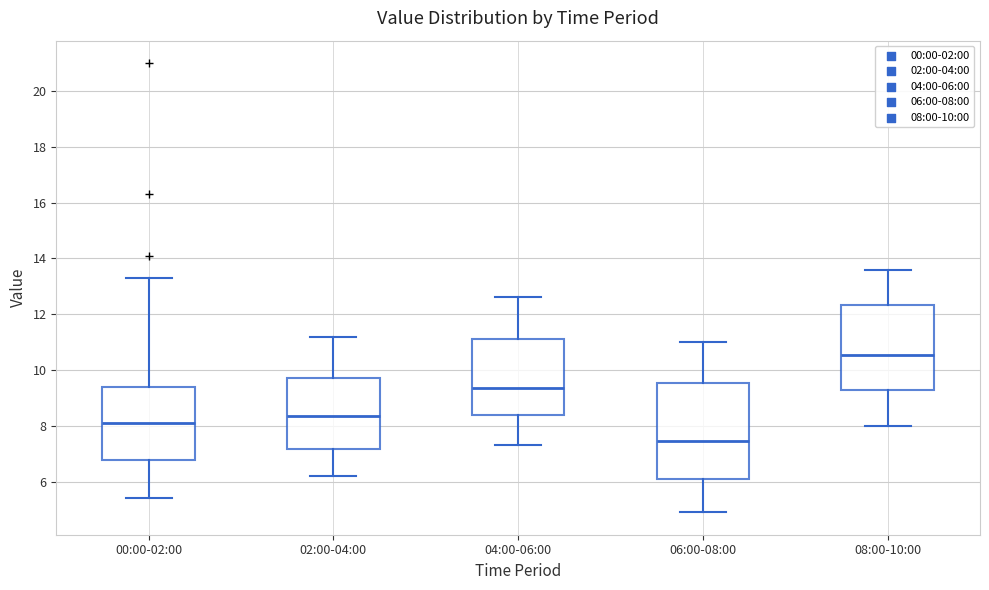

Reading left to right, read every box against the y-axis: the position of its median line, the range the box covers, and the ends of its whiskers. The values are not printed on the chart, so give them approximately, as read against the axis.

00:00-02:00: median 8.2, box 6.8 to 9.4, whiskers 5.4 to 13.4
02:00-04:00: median 8.4, box 7.2 to 9.8, whiskers 6.2 to 11.2
04:00-06:00: median 9.4, box 8.4 to 11.2, whiskers 7.4 to 12.6
06:00-08:00: median 7.4, box 6.0 to 9.6, whiskers 5.0 to 11.0
08:00-10:00: median 10.6, box 9.2 to 12.4, whiskers 8.0 to 13.6